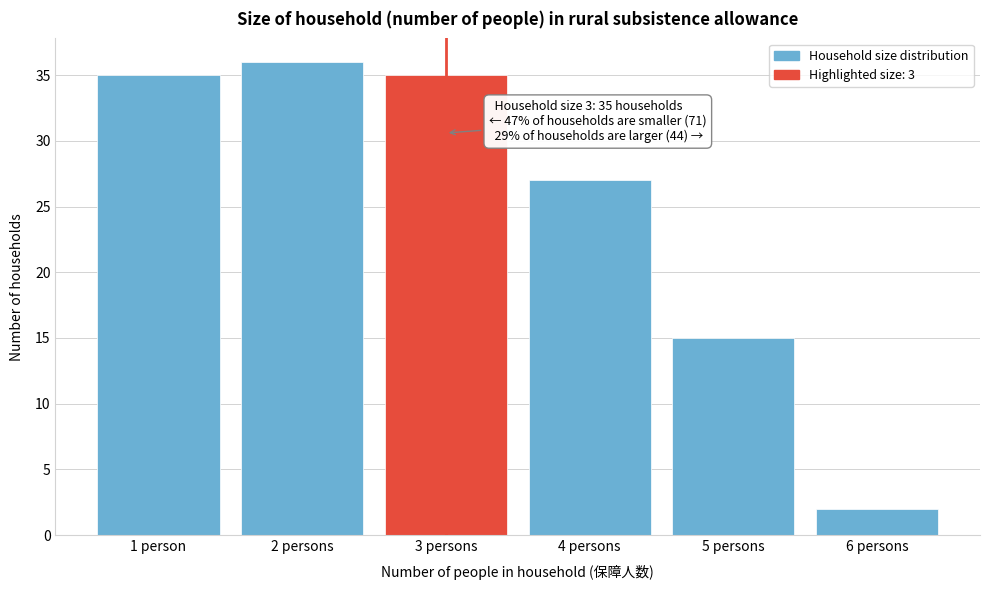

Reading left to right, list all the values displayed in this chart.

35	36	35	27	15	2